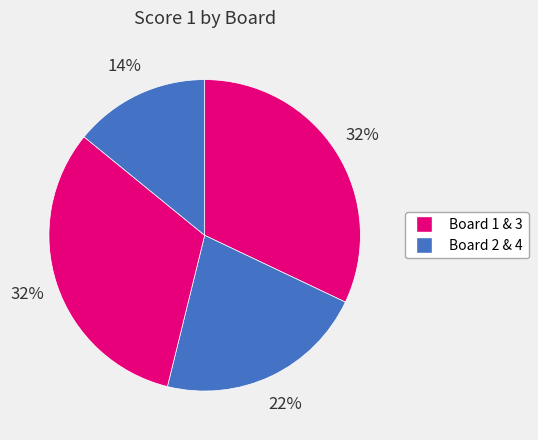

Rank the categories by value from lowest to highest.

Board 4, Board 2, Board 1, Board 3